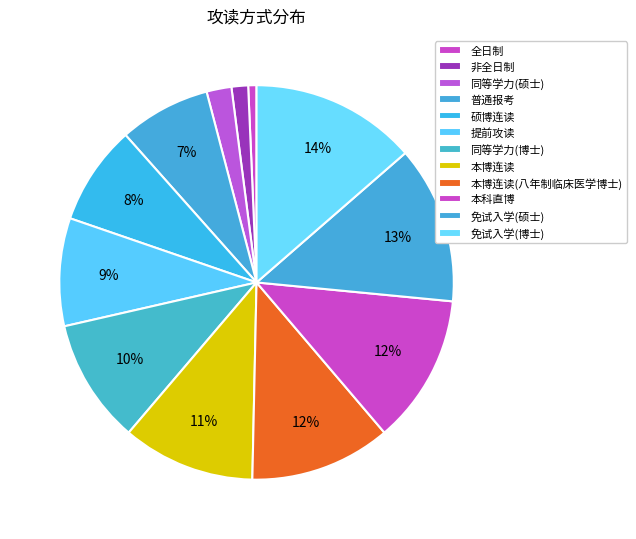

Which has a higher value, 普通报考 or 本科直博?

本科直博